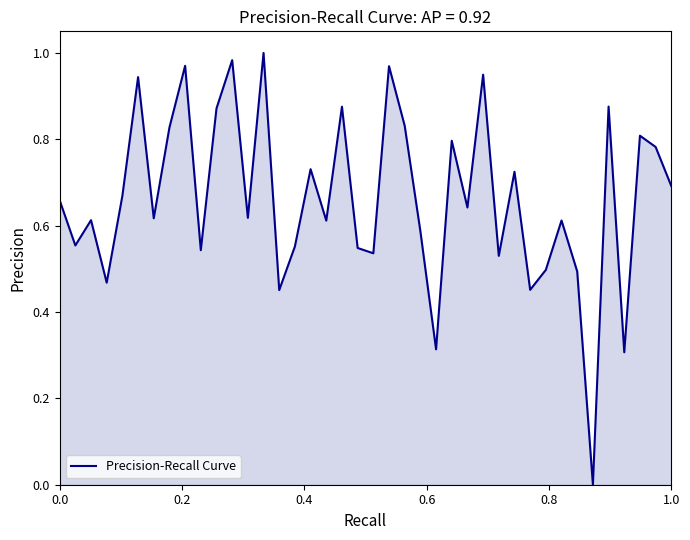

How many lines are shown in the chart?

1